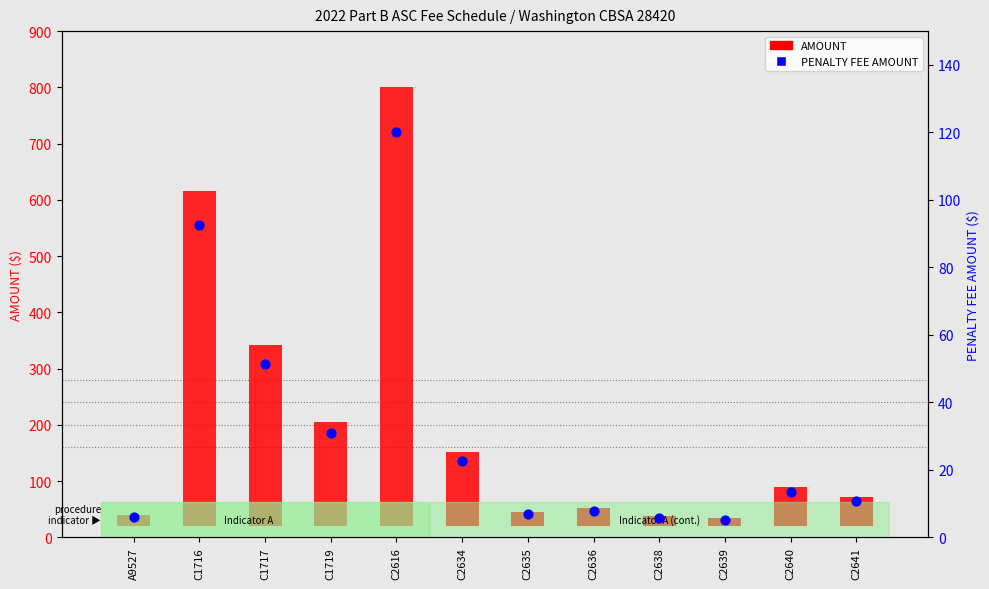

Which series reaches the maximum Y coordinate?

AMOUNT